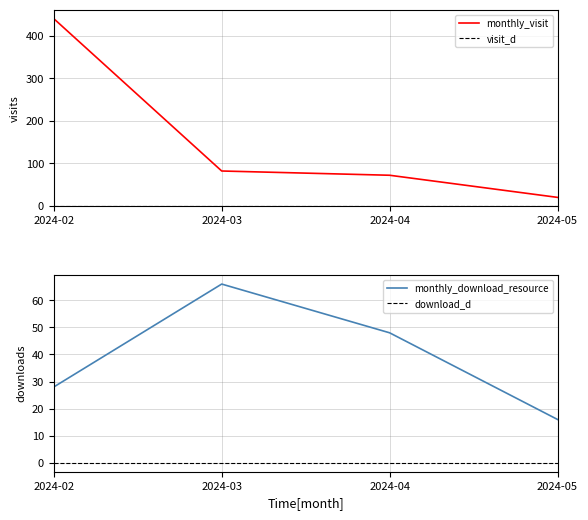

What is the difference between the maximum and minimum values in the monthly_visit series?

420